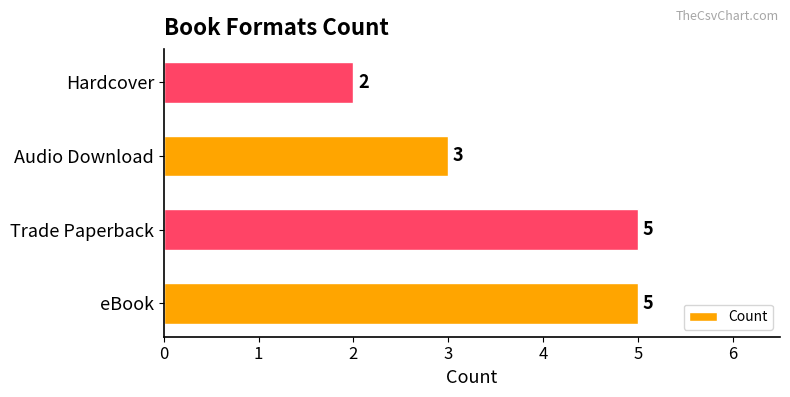

What is the ratio of the value at Audio Download to the value at Trade Paperback?

0.6